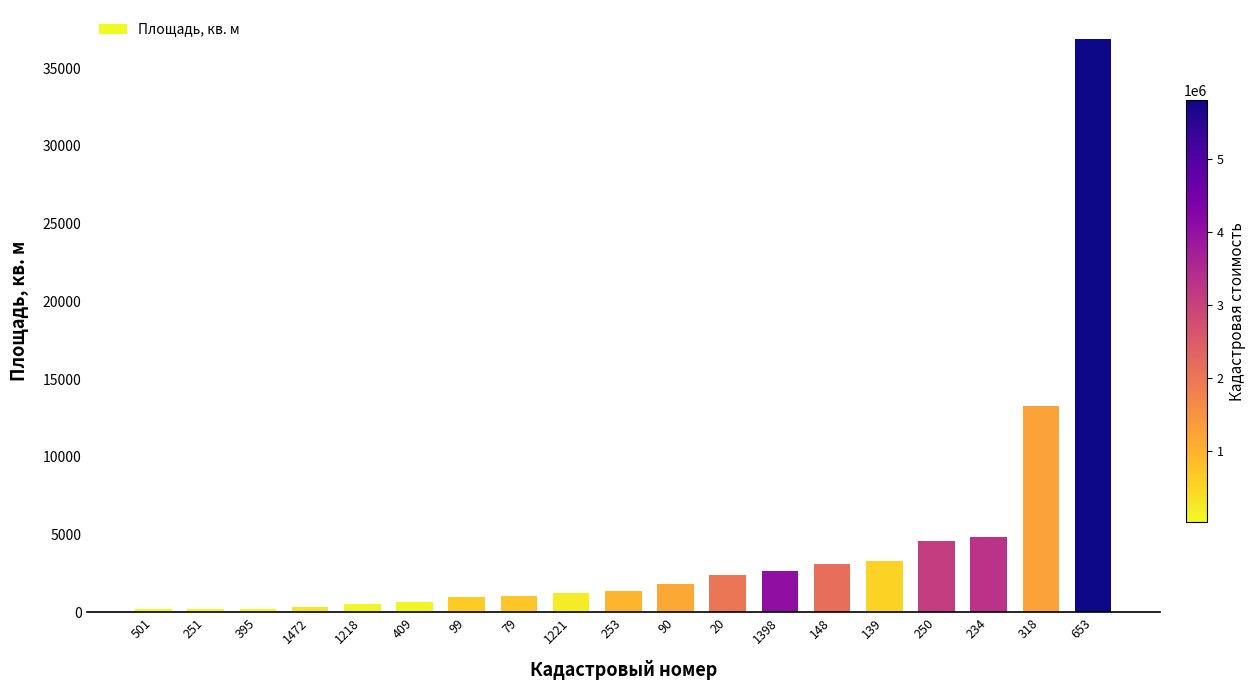

What is the smallest value displayed?

207